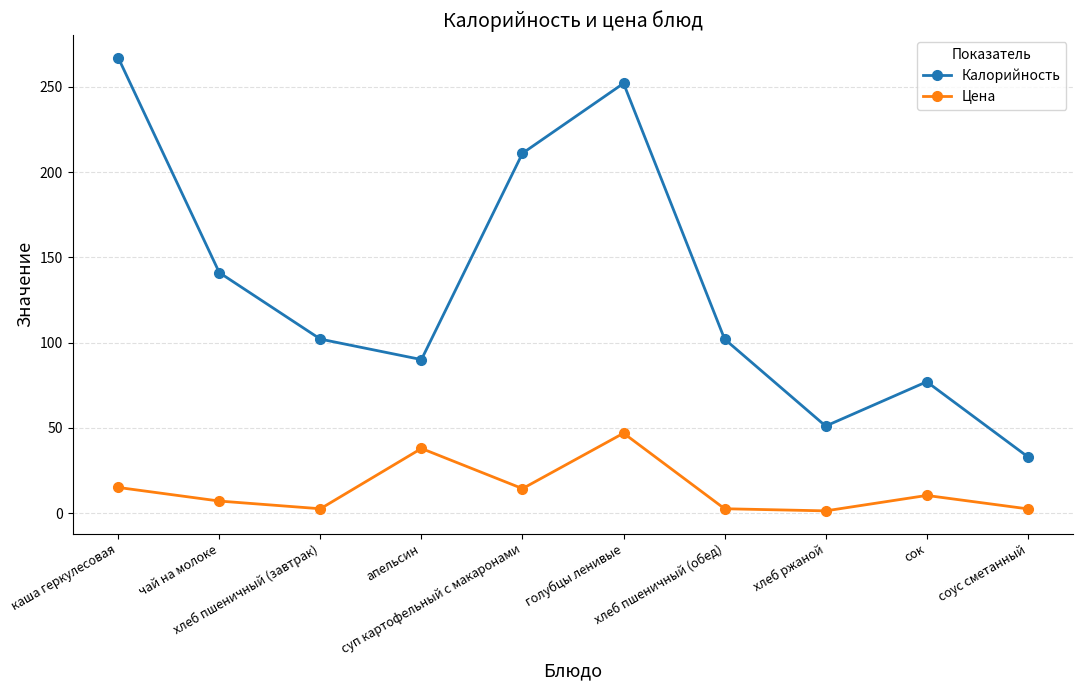

True or false: Калорийность has a value of 347.9 at суп картофельный с макаронами.

False